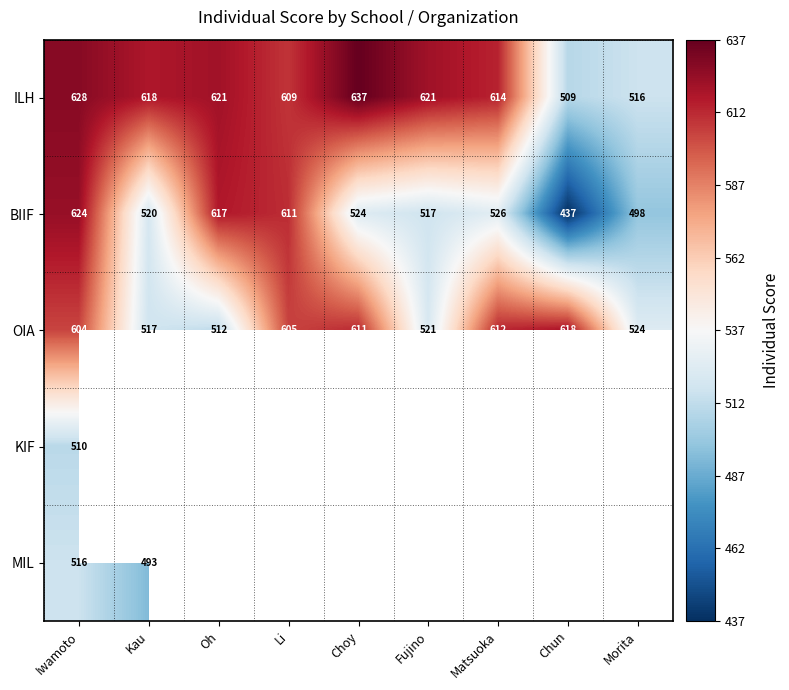

What is the maximum value for BIIF?

624.0